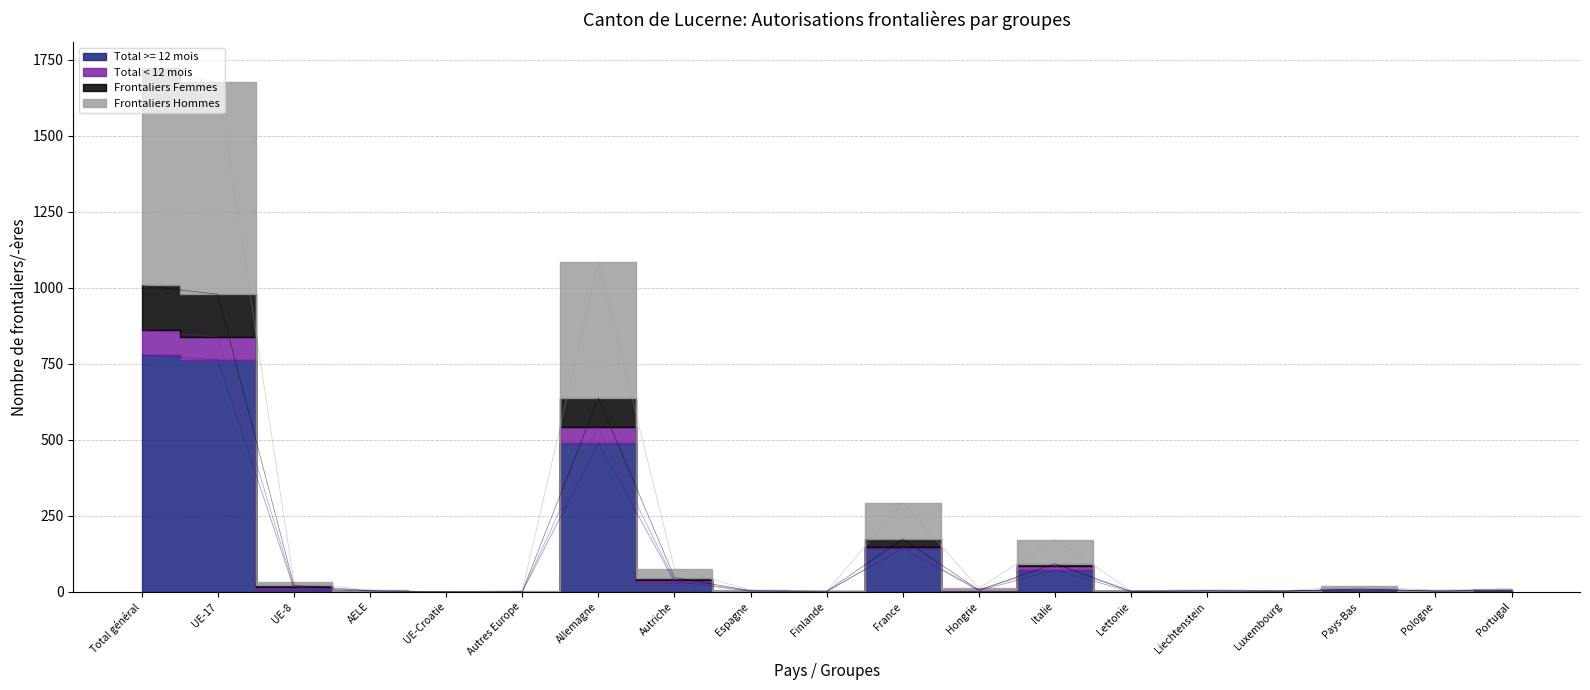

True or false: Total < 12 mois and Total >= 12 mois intersect in this chart.

False